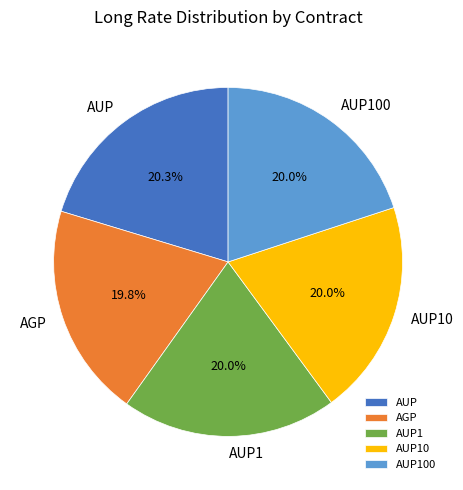

What percentage is the AGP slice, to the nearest percent?

20%